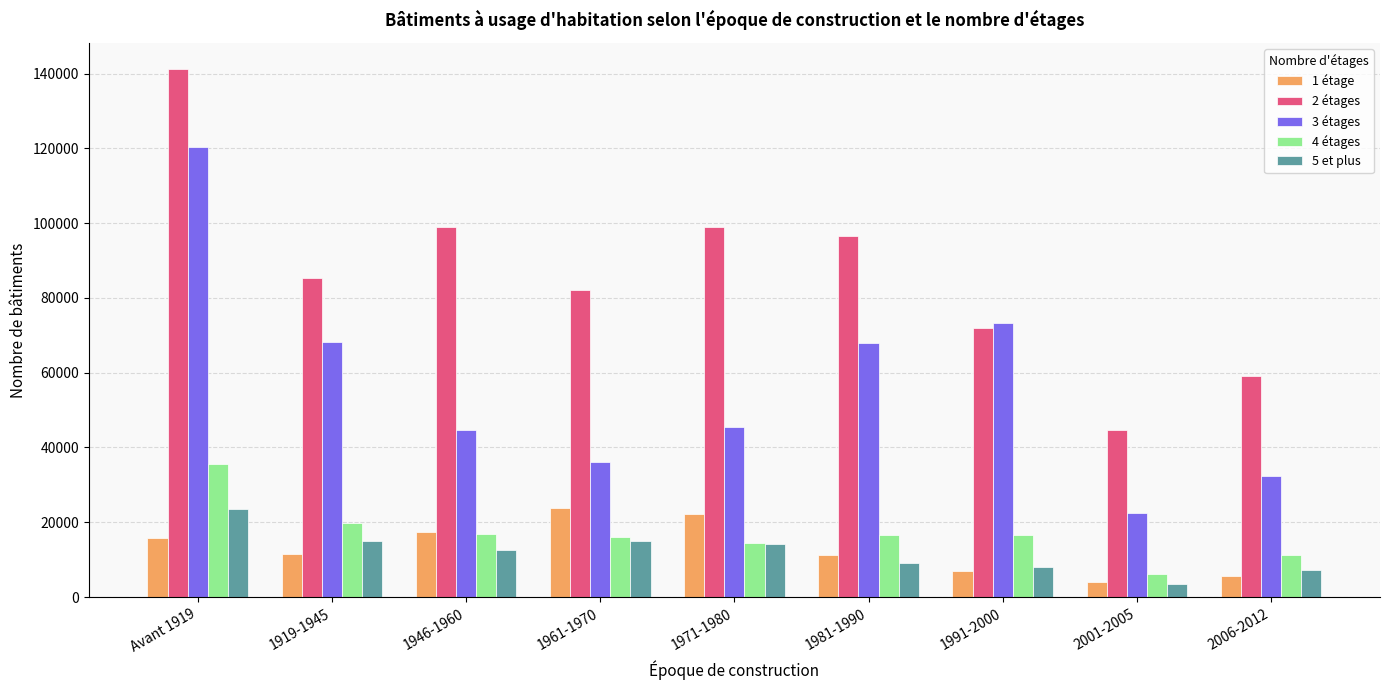

What is the approximate value of 2 étages at 1971-1980, to the nearest 10?

99000